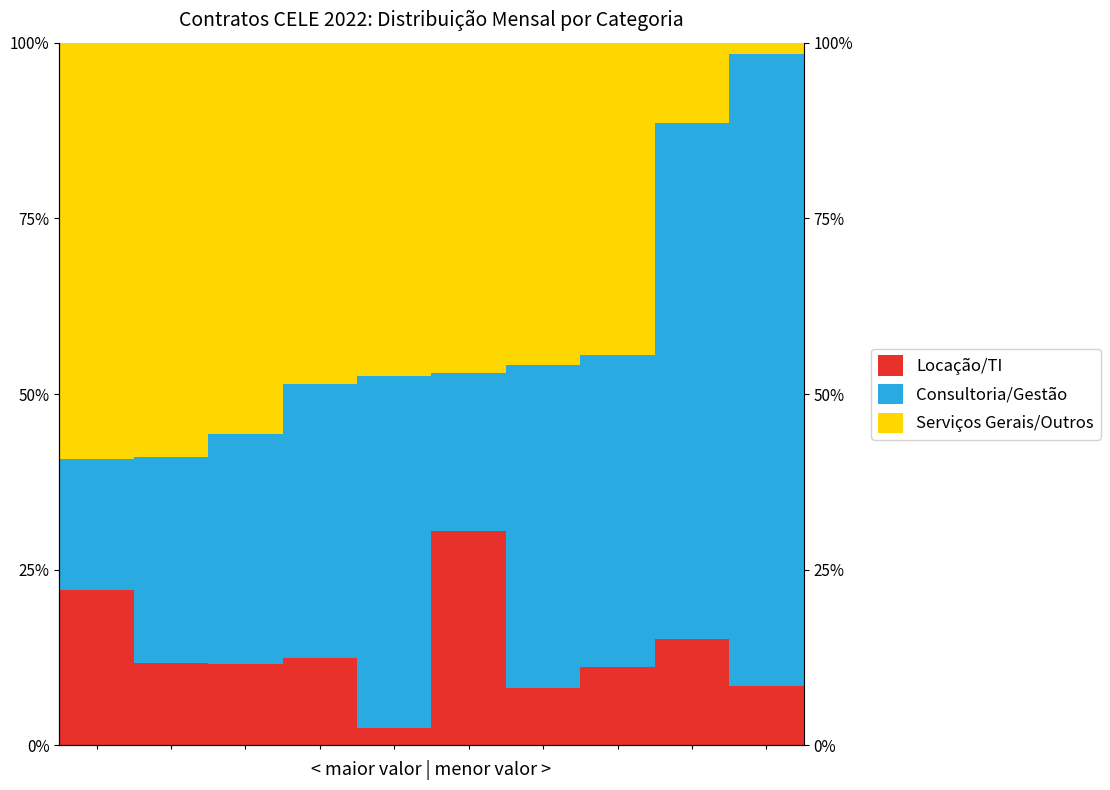

Which label corresponds to the largest value in the chart?

9